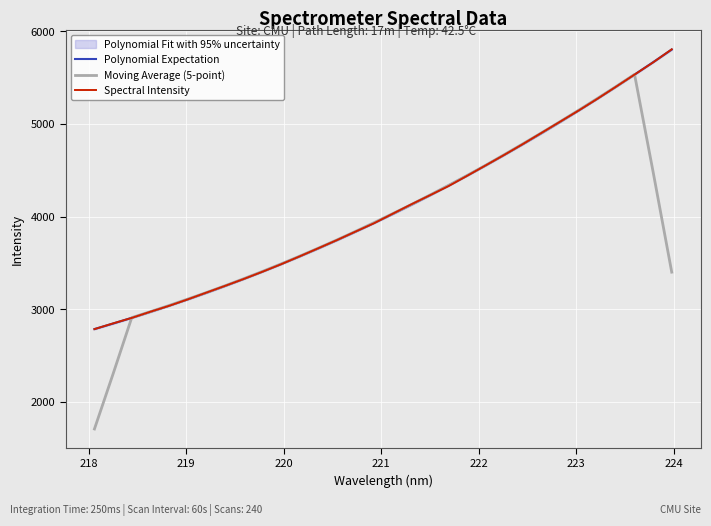

Between which two adjacent categories do Moving Average (5-point) and Polynomial Expectation first intersect?

218 and 219